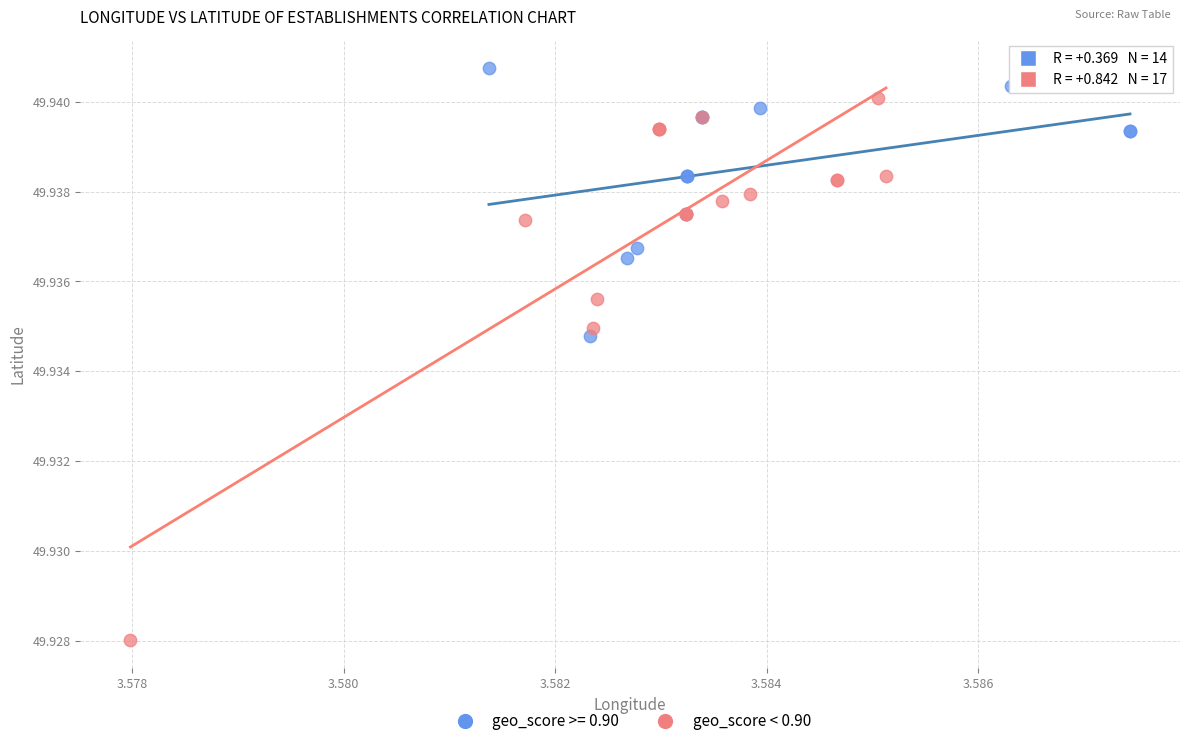

Which series has the largest Y range (max minus min)?

geo_score < 0.90